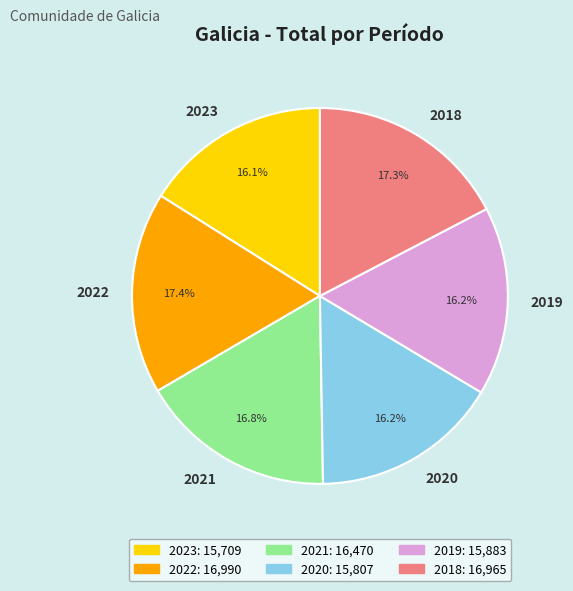

What percentage do 2020 and 2021 together represent?

33.0%